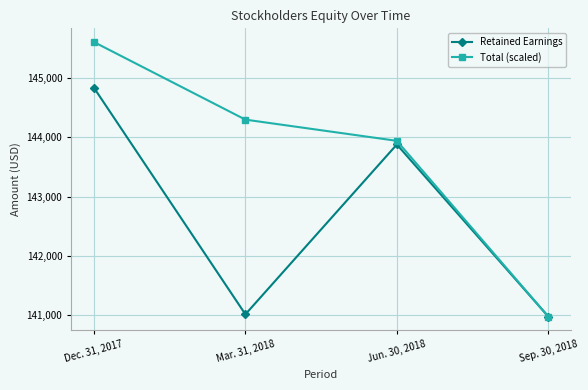

True or false: Retained Earnings has more than 1 interior local peaks.

False